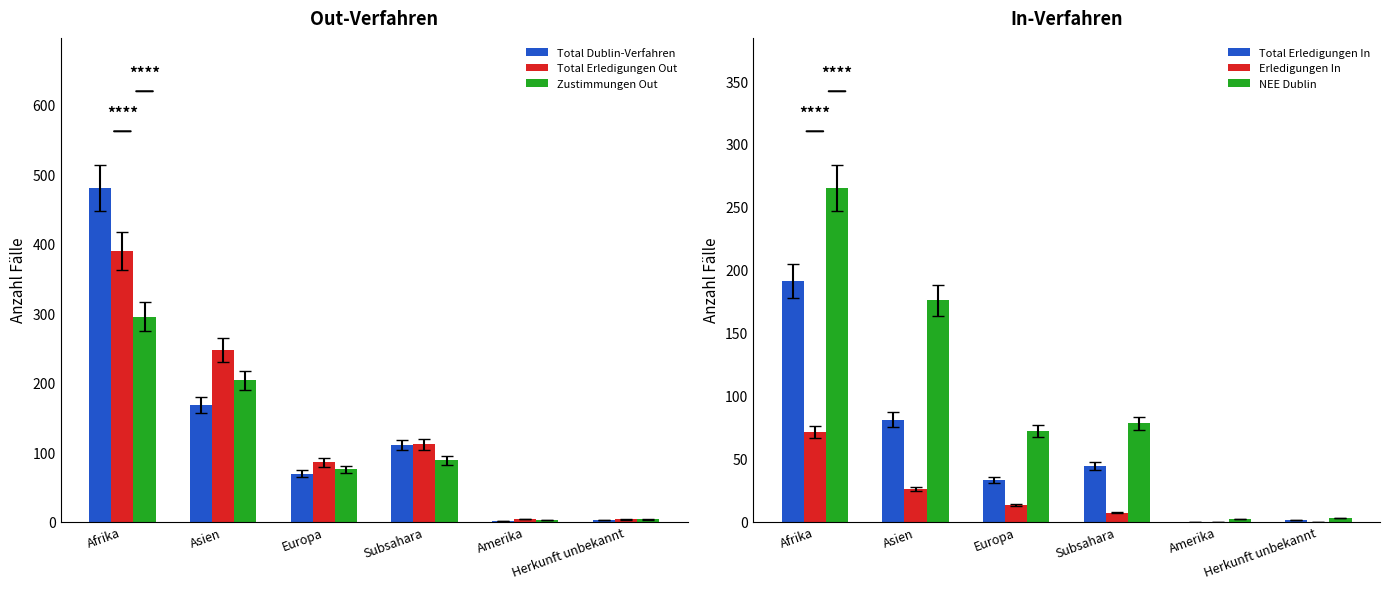

What are all the series names shown in the legend?

Total Dublin-Verfahren, Total Erledigungen Out, Zustimmungen Out, Total Erledigungen In, Erledigungen In, NEE Dublin